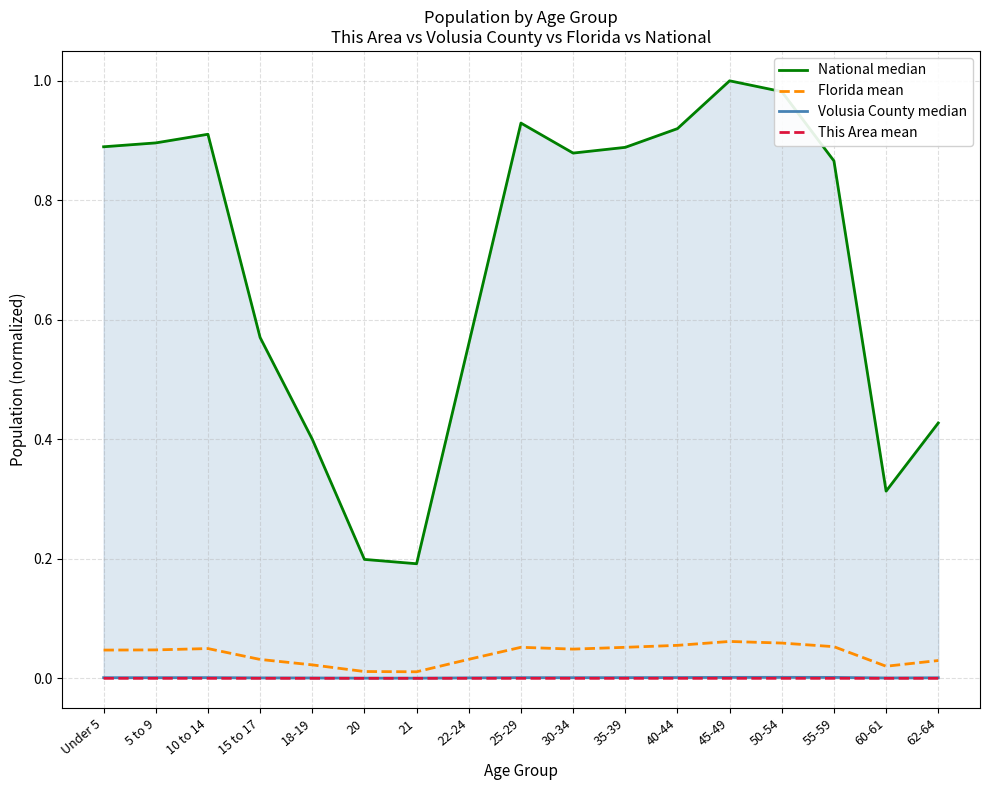

True or false: This Area mean and National median cross at least once.

False